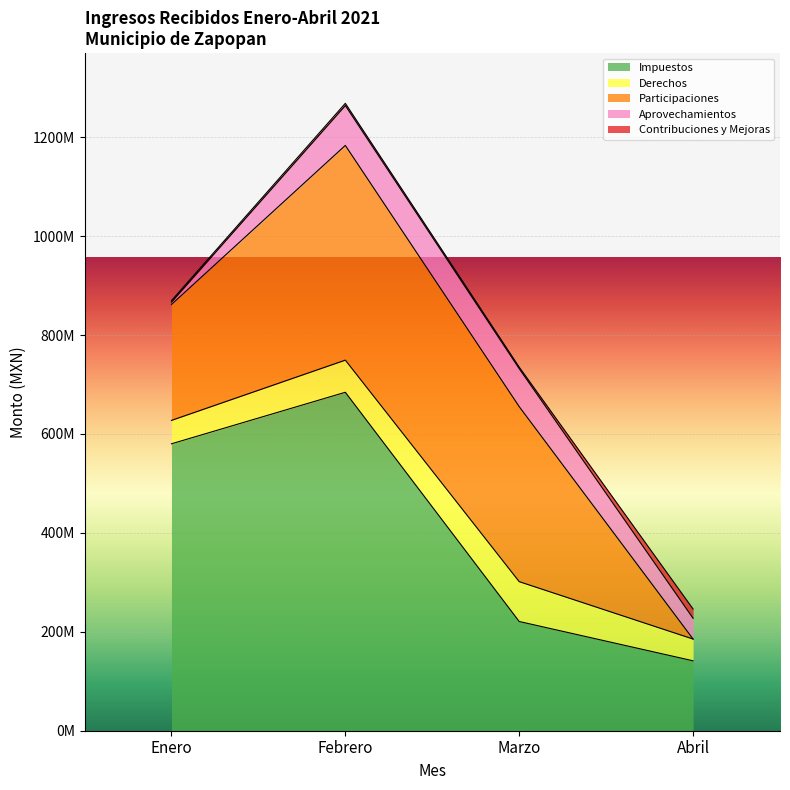

Where does the Derechos series first go above 65000110?

Febrero